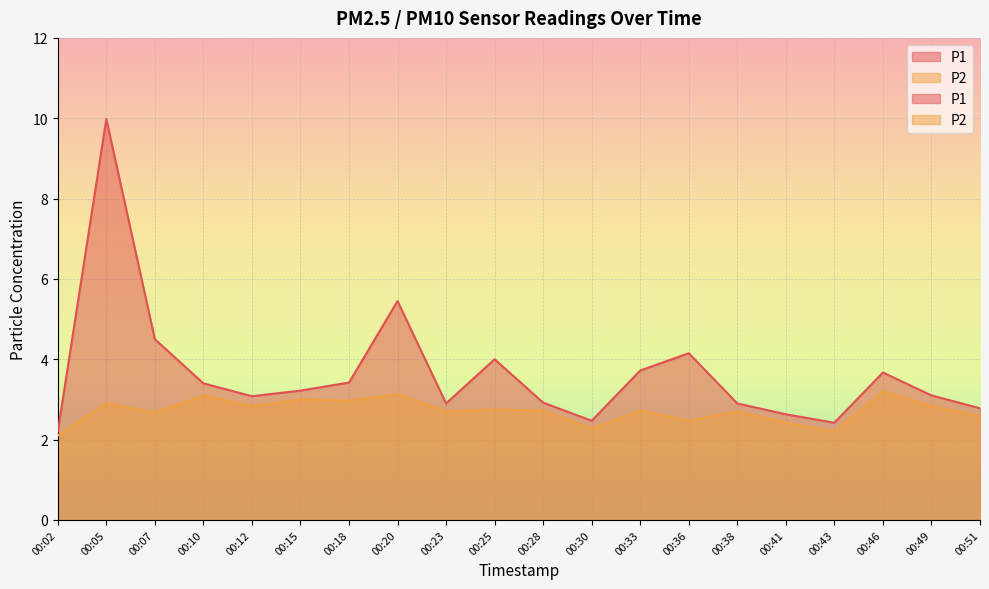

True or false: P1 and P2 intersect in this chart.

False